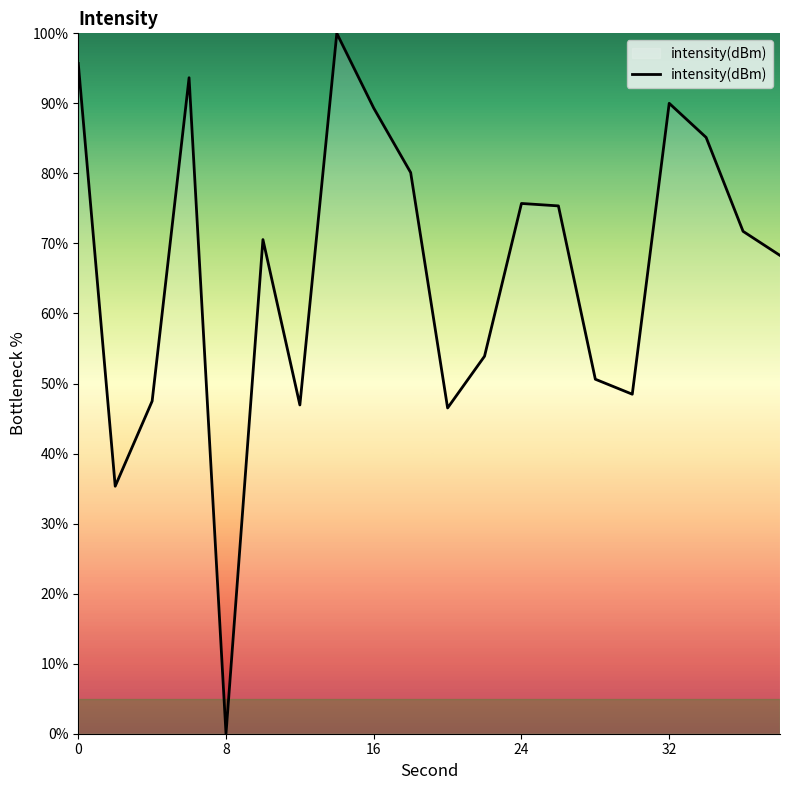

What is the greatest value displayed?

100.0